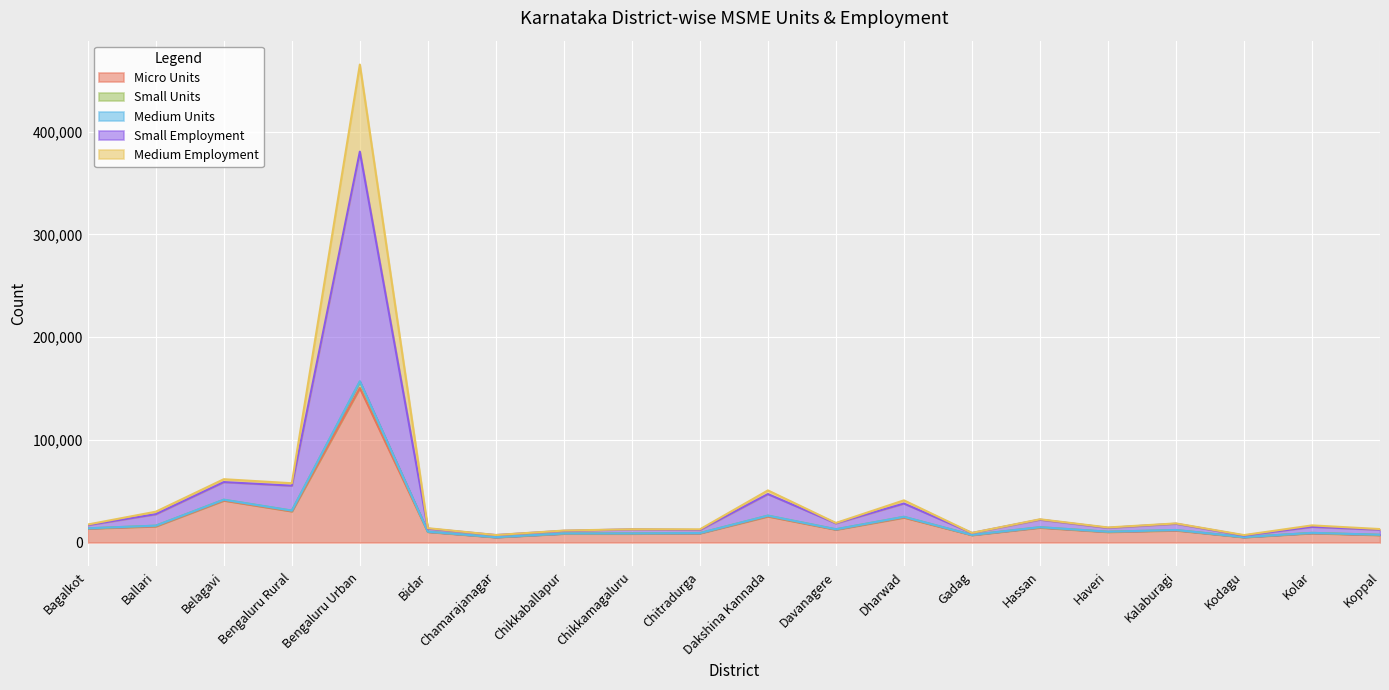

True or false: Medium Units and Small Employment intersect in this chart.

False